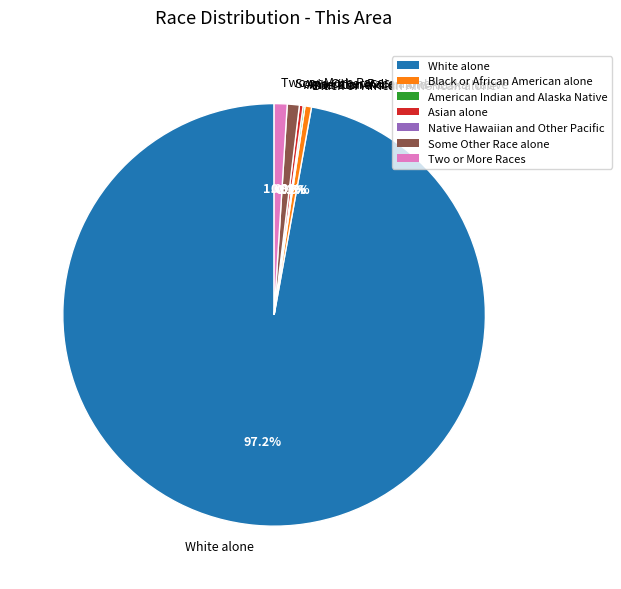

Which slice is the largest?

White alone